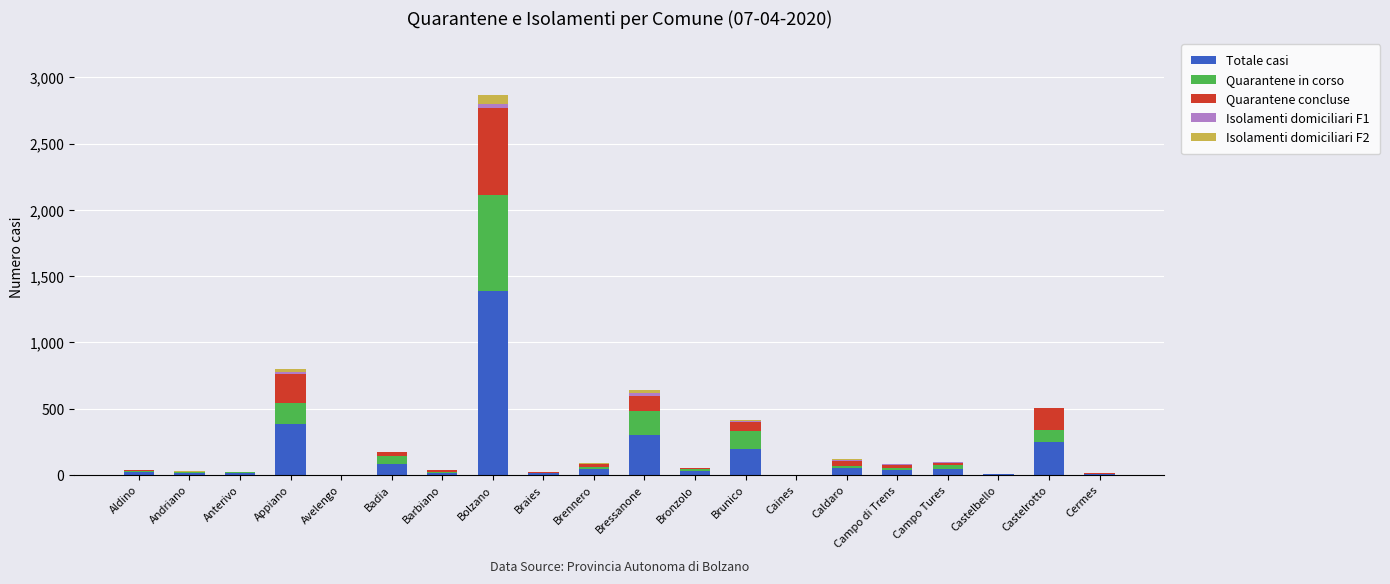

Which category has the highest value in the Totale casi series?

Bolzano